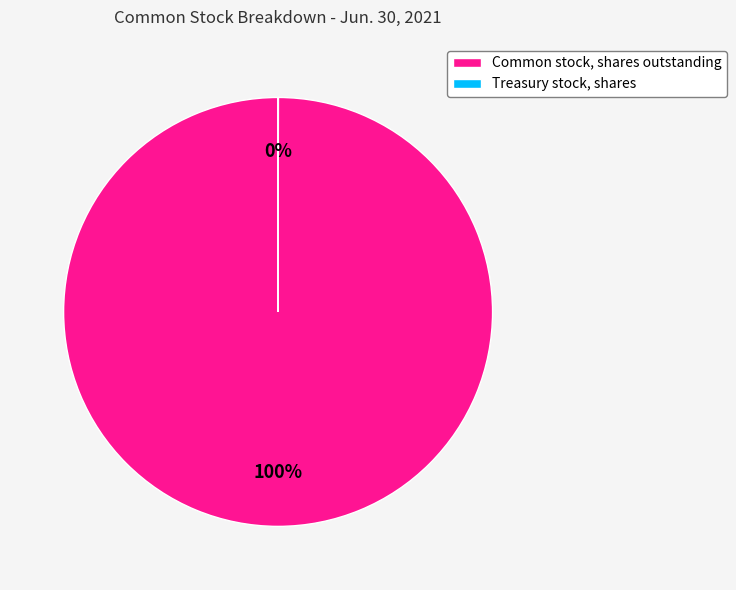

Is there any slice that represents more than half of the pie?

Yes